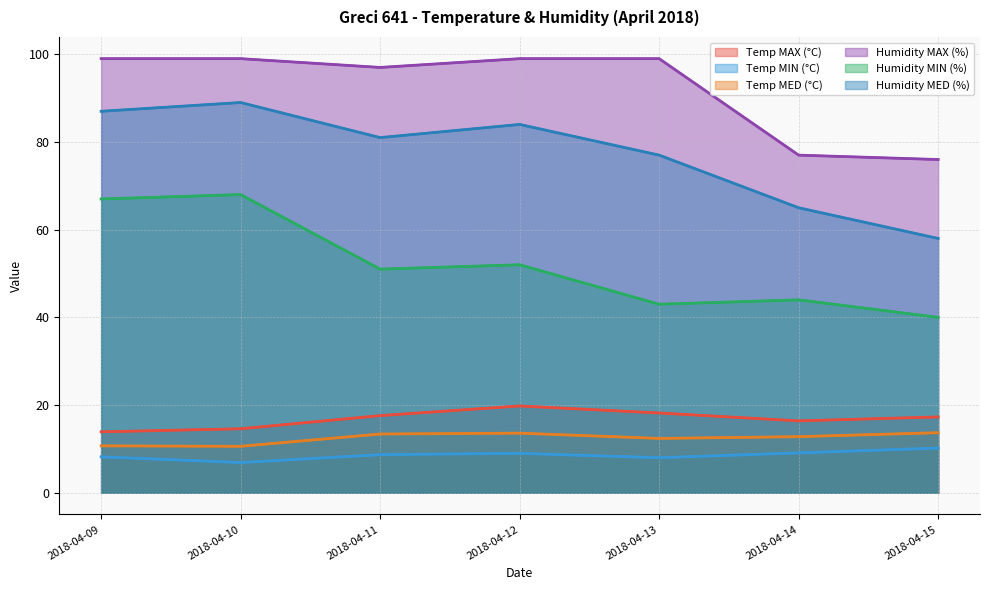

Reading left to right, extract all data points from this chart.

Temp MAX (°C): 13.9	14.6	17.6	19.8	18.2	16.4	17.3
Temp MIN (°C): 8.2	6.9	8.7	9.0	8.0	9.1	10.2
Temp MED (°C): 10.7	10.6	13.4	13.6	12.4	12.8	13.7
Humidity MAX (%): 99.0	99.0	97.0	99.0	99.0	77.0	76.0
Humidity MIN (%): 67.0	68.0	51.0	52.0	43.0	44.0	40.0
Humidity MED (%): 87.0	89.0	81.0	84.0	77.0	65.0	58.0